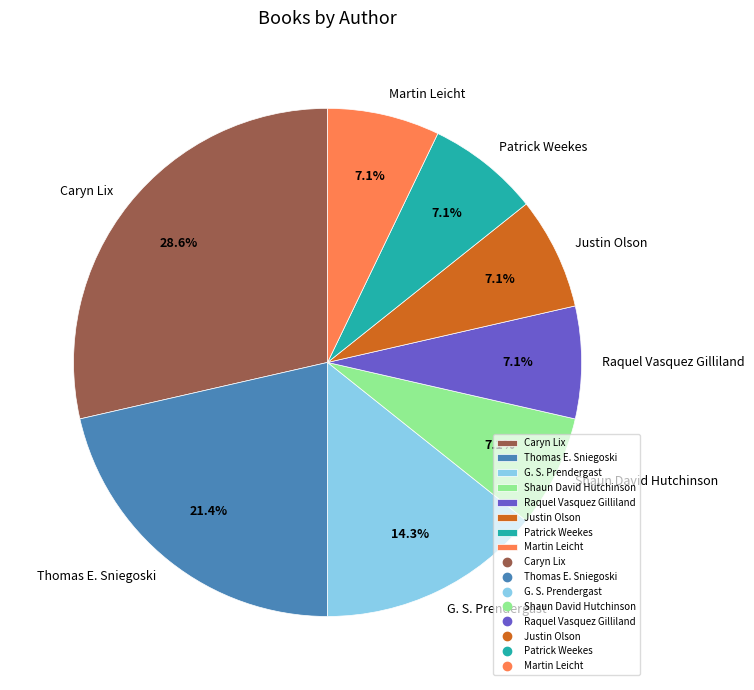

Does any single category account for the majority?

No